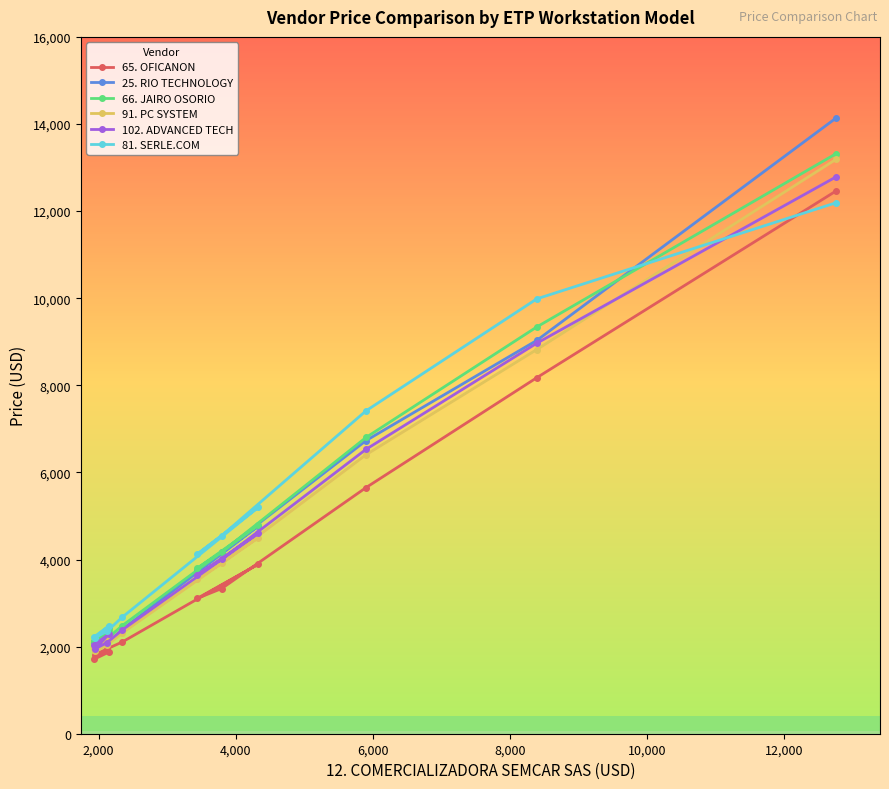

Which series ends up on top after the final intersection of 102. ADVANCED TECH and 81. SERLE.COM?

102. ADVANCED TECH